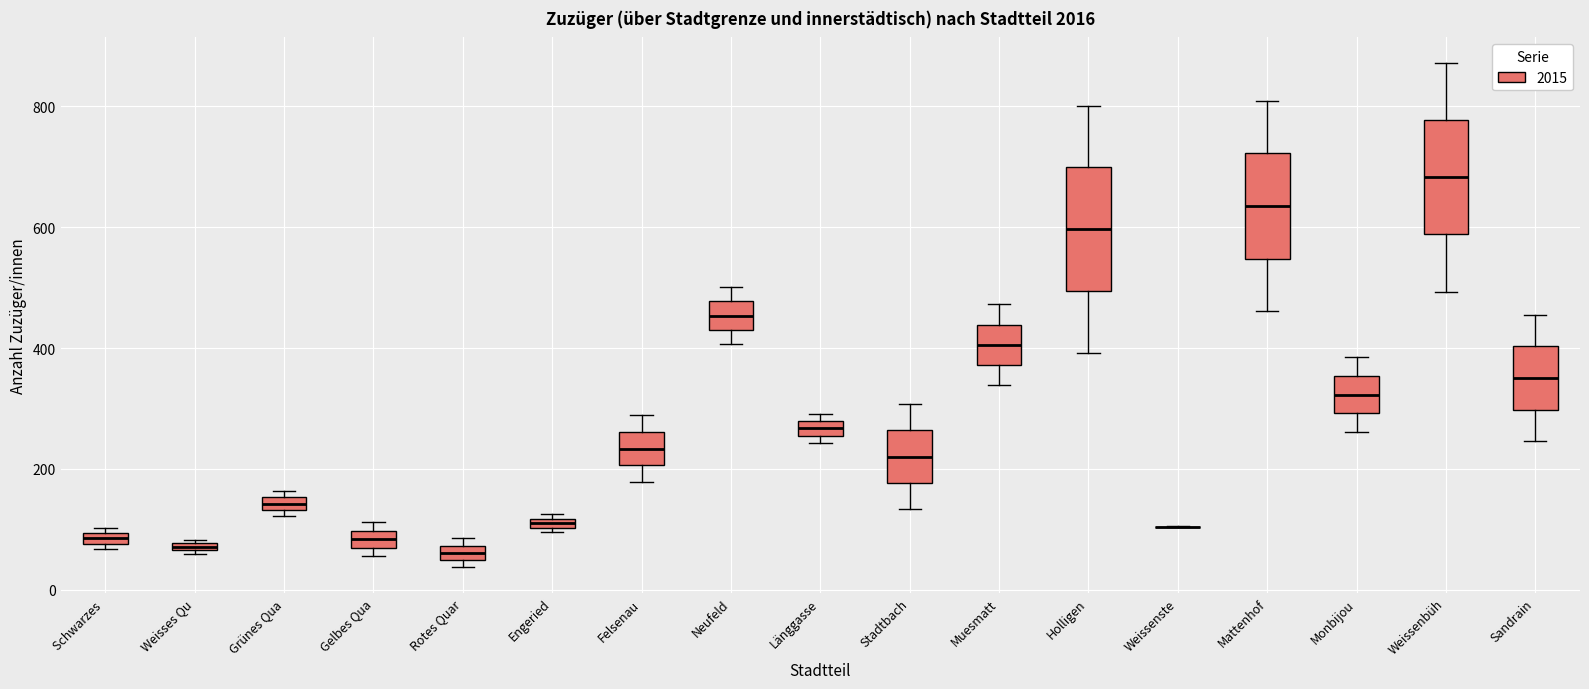

Where is the upper edge of the box for Weisses Qu on the y-axis? The values are not printed on the chart, so give them approximately, as read against the axis.

80